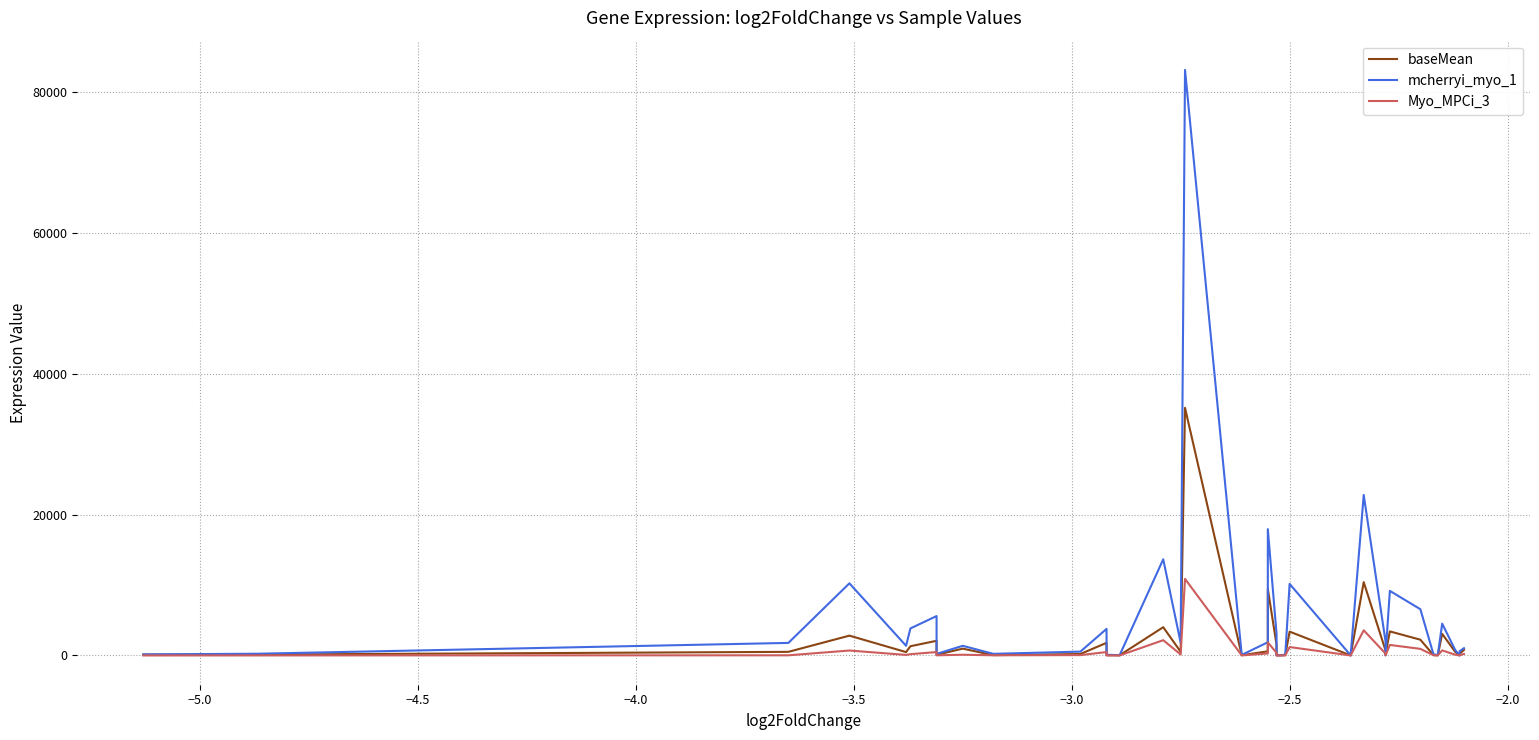

True or false: mcherryi_myo_1 has more than 1 interior local peaks.

True